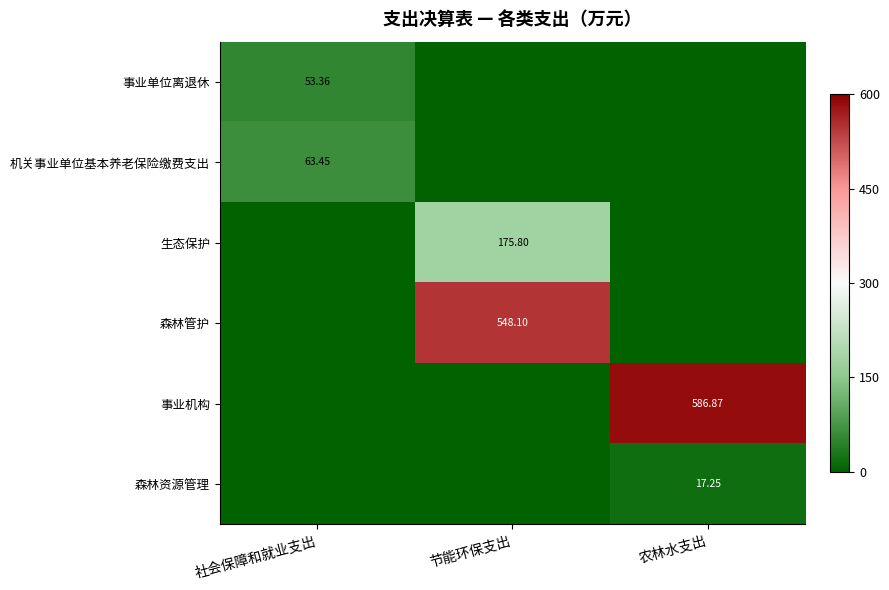

How many categories are shown in the chart?

3